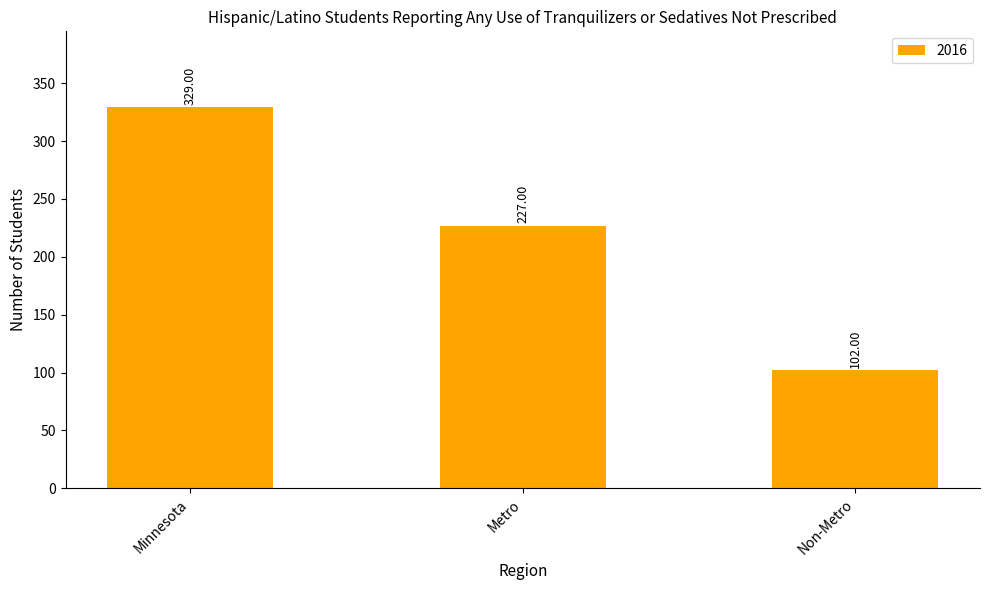

What is the value of the 1st bar from the left?

329